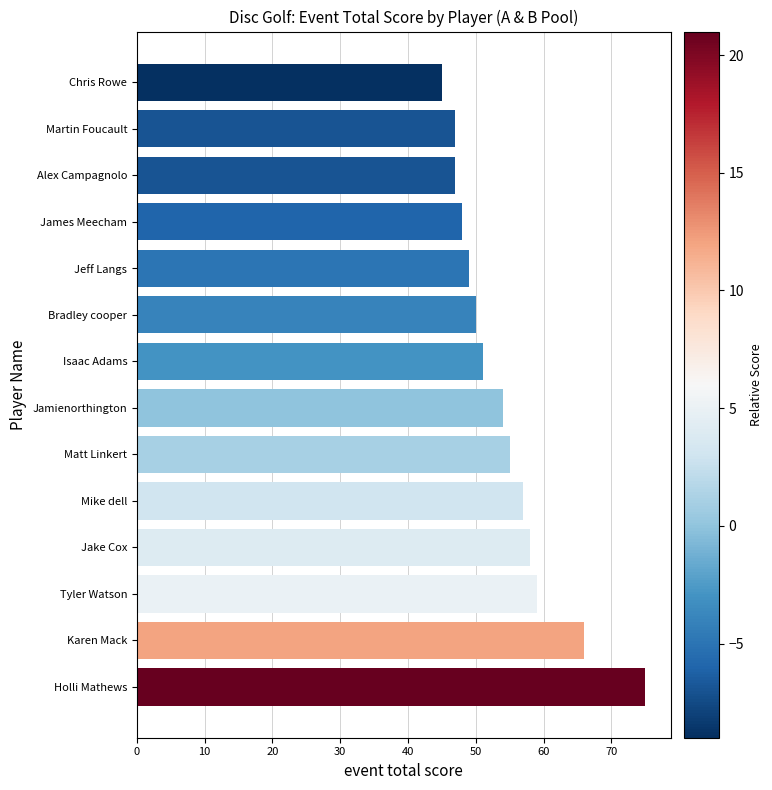

Reading top to bottom, what are all the values shown in this chart?

Chris Rowe=45	Martin Foucault=47	Alex Campagnolo=47	James Meecham=48	Jeff Langs=49	Bradley cooper=50	Isaac Adams=51	Jamienorthington=54	Matt Linkert=55	Mike dell=57	Jake Cox=58	Tyler Watson=59	Karen Mack=66	Holli Mathews=75